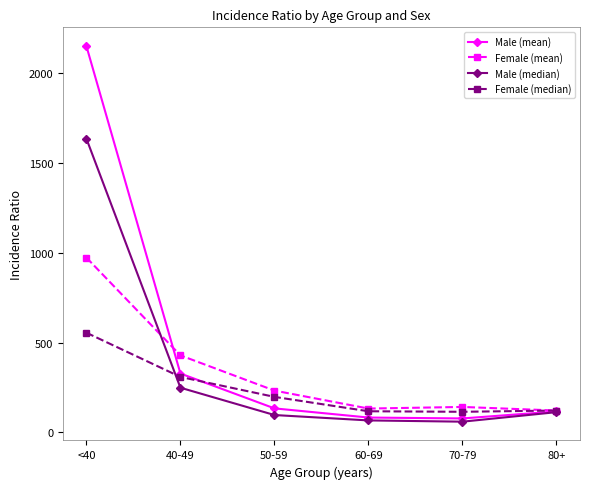

List the series in order of their peak value, highest first.

Male (mean), Male (median), Female (mean), Female (median)